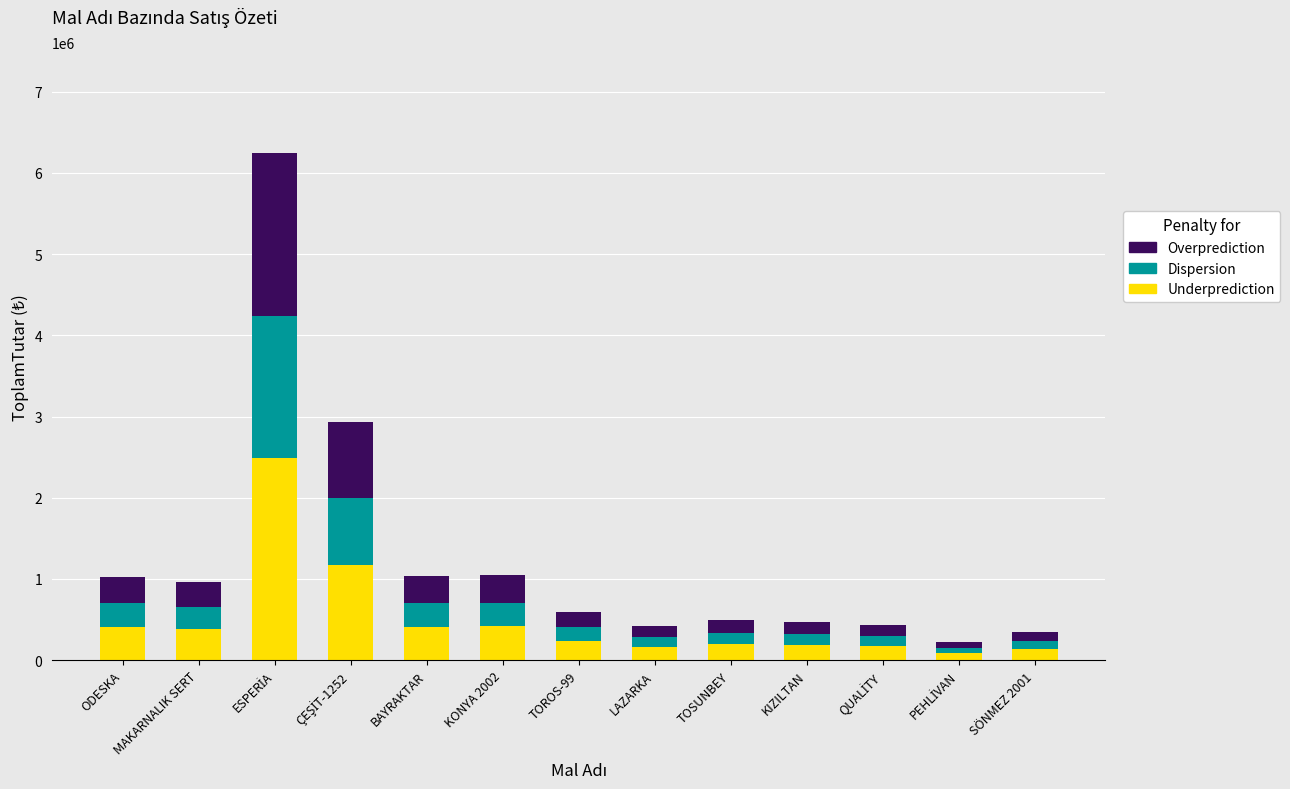

What is the highest value of the Underprediction series?

2495464.8